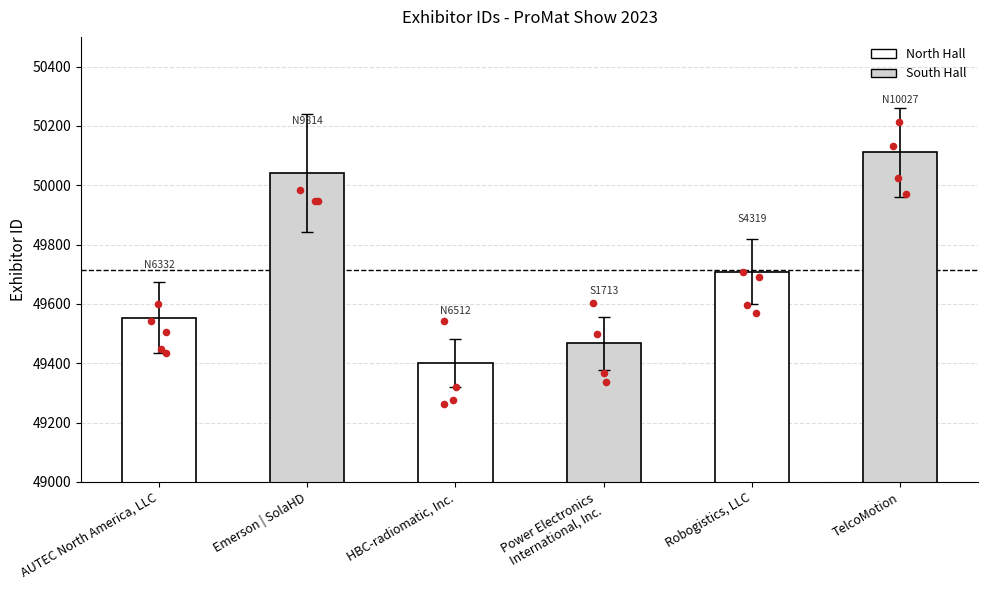

What is the change in value from Emerson | SolaHD to Robogistics, LLC?

-332